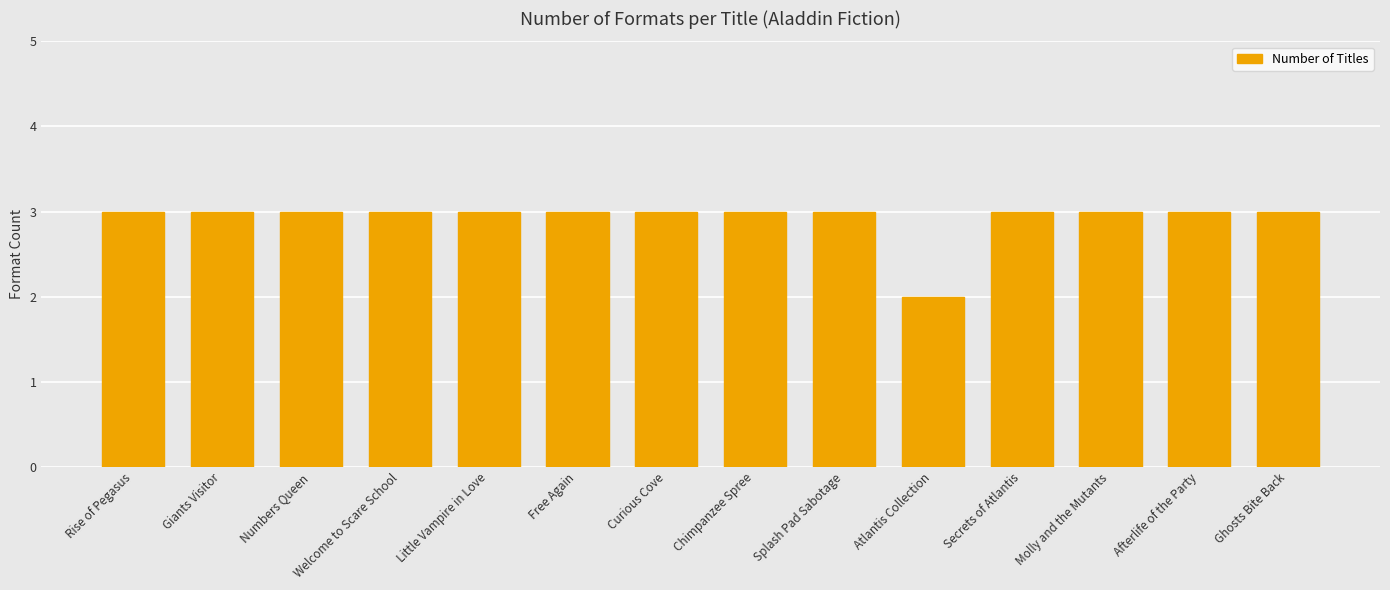

Approximately how many times larger is the value at Rise of Pegasus compared to Afterlife of the Party?

1.0